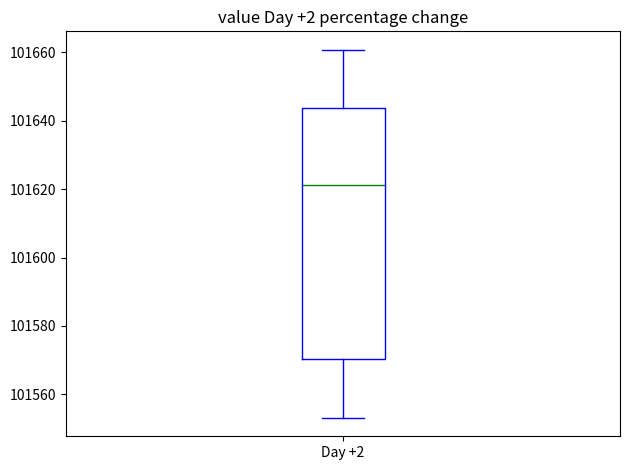

Transcribe this box plot: give where the median line is, the range the box spans, and where the two whiskers end, as read against the y-axis. The values are not printed on the chart, so give them approximately, as read against the axis.

median 101622, box 101570 to 101644, whiskers 101554 to 101660